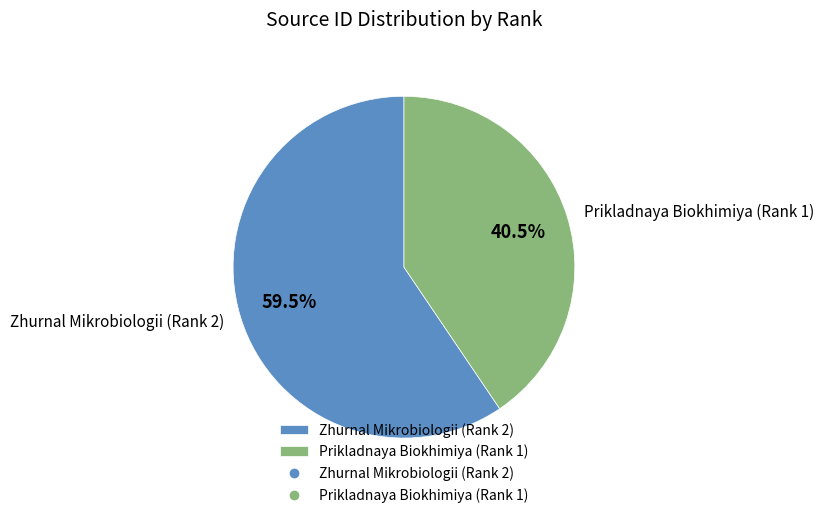

Which has a higher value, Prikladnaya Biokhimiya (Rank 1) or Zhurnal Mikrobiologii (Rank 2)?

Zhurnal Mikrobiologii (Rank 2)